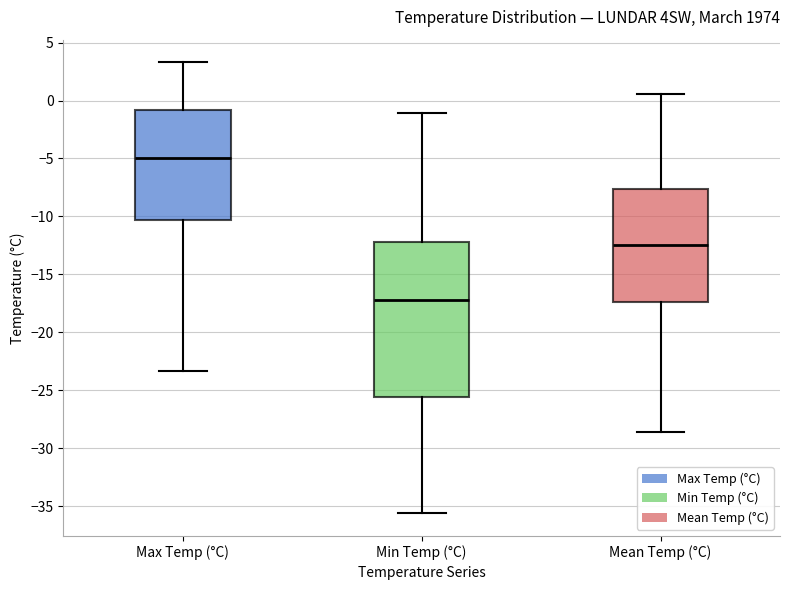

Reading left to right, transcribe this box plot: for each box, give where its median line is, the range the box spans, and where its two whiskers end, as read against the y-axis. The values are not printed on the chart, so give them approximately, as read against the axis.

Max Temp (°C): median -5.0, box -10.5 to -1.0, whiskers -23.5 to 3.5
Min Temp (°C): median -17.0, box -25.5 to -12.0, whiskers -35.5 to -1.0
Mean Temp (°C): median -12.5, box -17.5 to -7.5, whiskers -28.5 to 0.5